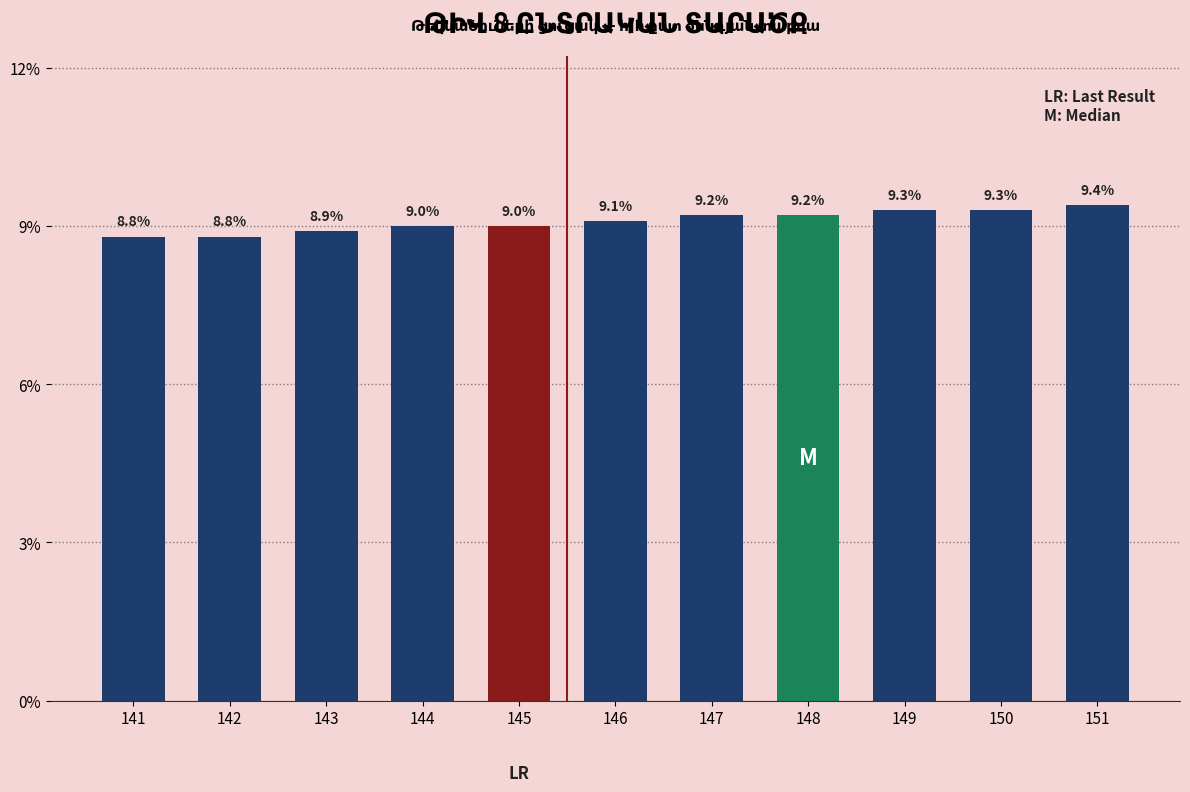

What is the difference between the second highest and second lowest values?

0.5